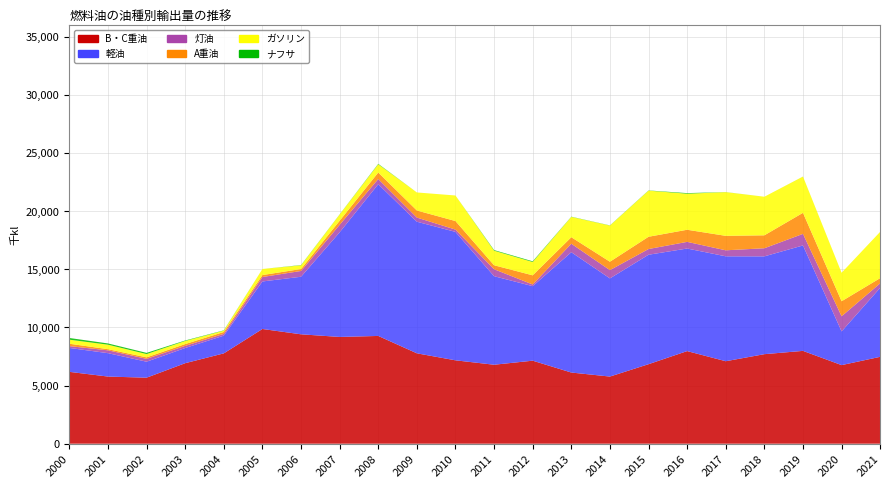

Reading left to right, transcribe all the data shown in this chart.

B・C重油: 2000=6179.6	2001=5775.2	2002=5678.1	2003=6924.9	2004=7769.7	2005=9867.1	2006=9409.3	2007=9183.1	2008=9268.9	2009=7774.3	2010=7172.0	2011=6792.5	2012=7141.2	2013=6121.6	2014=5774.7	2015=6838.9	2016=7965.5	2017=7094.3	2018=7700.7	2019=7983.8	2020=6760.1	2021=7473.1
ナフサ: 2000=144.8	2001=106.3	2002=101.8	2003=40.5	2004=25.7	2005=0.0	2006=23.1	2007=12.3	2008=38.0	2009=0.0	2010=0.0	2011=51.0	2012=57.5	2013=17.1	2014=13.5	2015=17.5	2016=51.2	2017=6.7	2018=0.0	2019=3.2	2020=0.0	2021=0.0
ガソリン: 2000=348.8	2001=388.3	2002=283.9	2003=266.5	2004=112.4	2005=521.0	2006=317.0	2007=535.8	2008=710.1	2009=1551.9	2010=2197.5	2011=1253.6	2012=1148.4	2013=1747.9	2014=3111.6	2015=3967.1	2016=3100.4	2017=3759.2	2018=3318.4	2019=3117.5	2020=2451.5	2021=3984.1
灯油: 2000=156.1	2001=246.0	2002=246.7	2003=182.6	2004=155.3	2005=382.8	2006=499.0	2007=644.2	2008=444.1	2009=356.9	2010=197.8	2011=600.3	2012=144.2	2013=731.9	2014=711.2	2015=491.3	2016=572.7	2017=516.9	2018=697.4	2019=996.2	2020=1300.0	2021=384.8
軽油: 2000=2057.7	2001=2011.9	2002=1374.1	2003=1307.5	2004=1524.6	2005=4087.4	2006=4950.4	2007=8999.3	2008=13050.5	2009=11319.5	2010=11045.6	2011=7613.7	2012=6409.6	2013=10347.7	2014=8443.1	2015=9414.1	2016=8822.5	2017=9023.4	2018=8412.9	2019=9067.9	2020=2899.7	2021=5938.1
A重油: 2000=205.3	2001=96.4	2002=127.7	2003=155.7	2004=161.3	2005=168.0	2006=165.3	2007=349.7	2008=560.8	2009=608.1	2010=736.0	2011=342.3	2012=786.6	2013=559.2	2014=722.2	2015=1054.9	2016=1041.5	2017=1243.8	2018=1113.1	2019=1809.6	2020=1292.0	2021=447.0